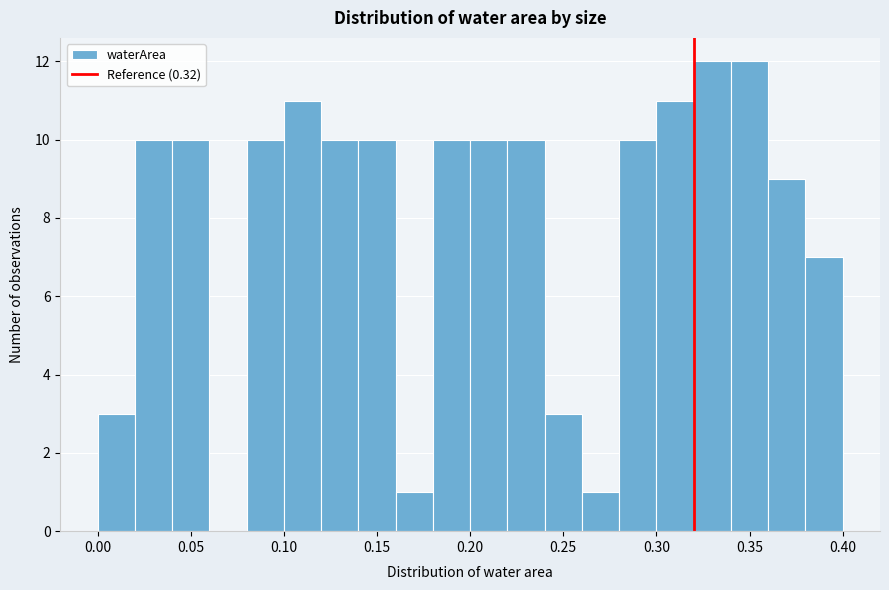

Reading left to right, list every bar in this chart as the range it spans on the x-axis followed by its height. The values are not printed on the chart, so give them approximately, as read against the axis.

0.00 to 0.02: 3
0.02 to 0.04: 10
0.04 to 0.06: 10
0.06 to 0.08: 0
0.08 to 0.10: 10
0.10 to 0.12: 11
0.12 to 0.14: 10
0.14 to 0.16: 10
0.16 to 0.18: 1
0.18 to 0.20: 10
0.20 to 0.22: 10
0.22 to 0.24: 10
0.24 to 0.26: 3
0.26 to 0.28: 1
0.28 to 0.30: 10
0.30 to 0.32: 11
0.32 to 0.34: 12
0.34 to 0.36: 12
0.36 to 0.38: 9
0.38 to 0.40: 7